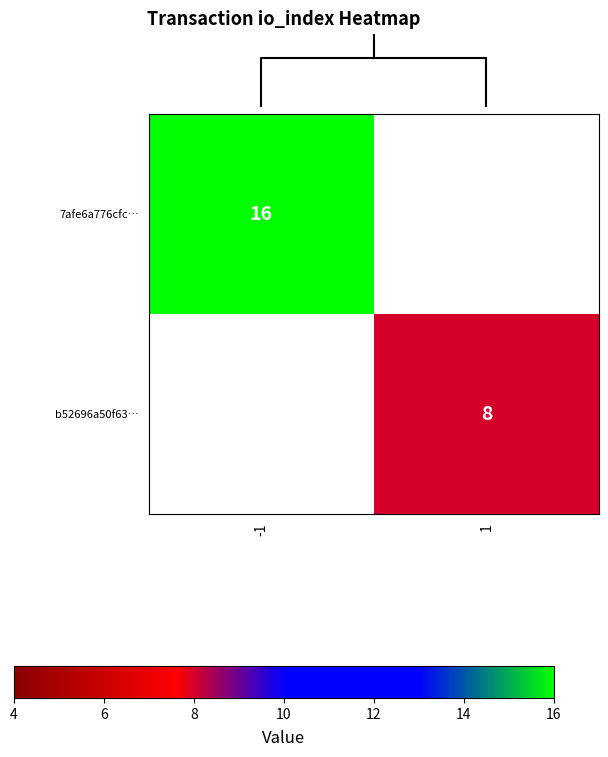

At how many categories does at least one series exceed 14?

1